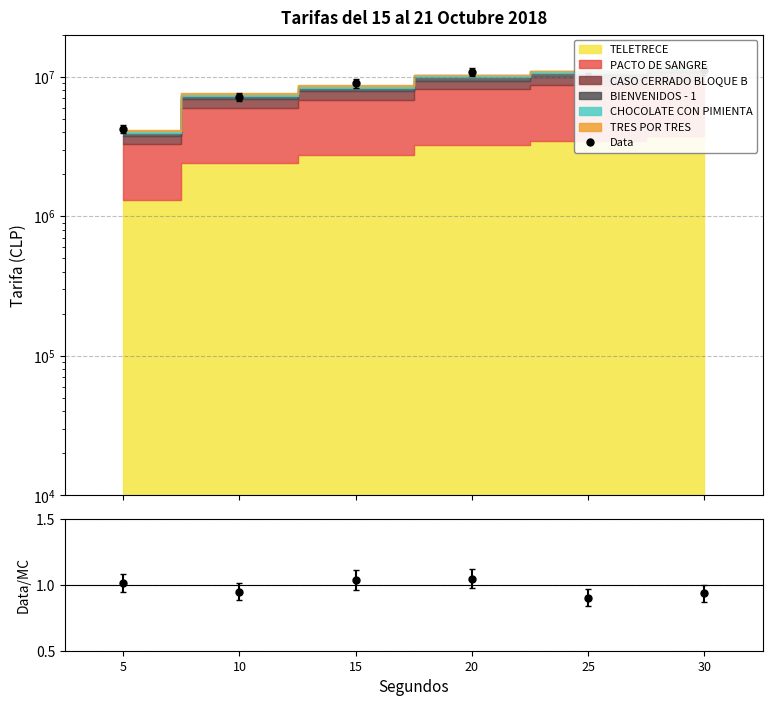

Reading left to right, transcribe all the data shown in this chart.

5=4220335.4	10=7204806.0	15=8994283.1	20=10817895.7	25=9966638.4	30=11101830.9